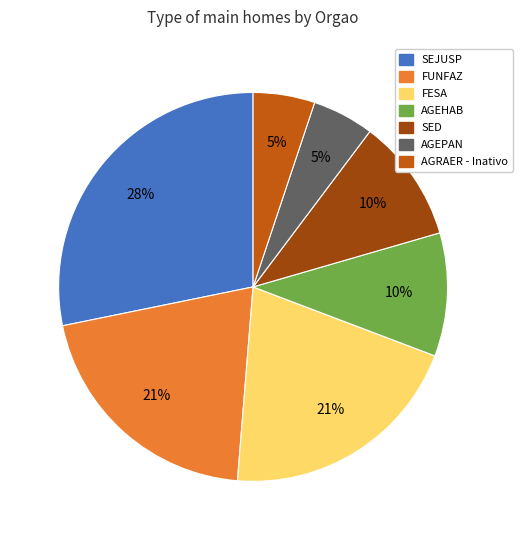

To the nearest percent, what is the difference between the largest and smallest slice percentages?

23%